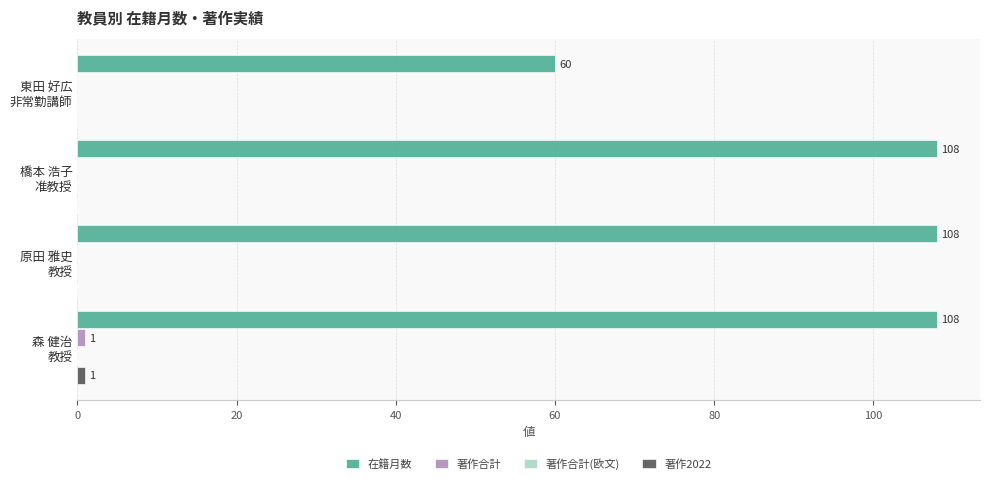

What is the greatest value displayed?

108